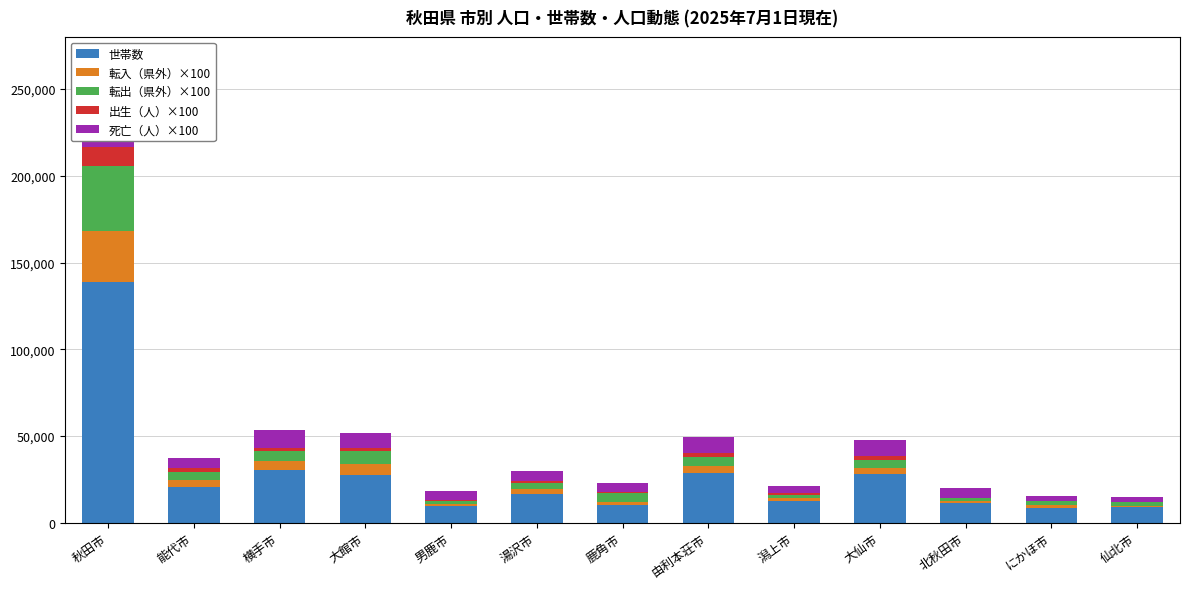

Rank the categories by 出生（人）×100 value from lowest to highest.

北秋田市, 仙北市, にかほ市, 男鹿市, 湯沢市, 鹿角市, 潟上市, 横手市, 大館市, 能代市, 大仙市, 由利本荘市, 秋田市